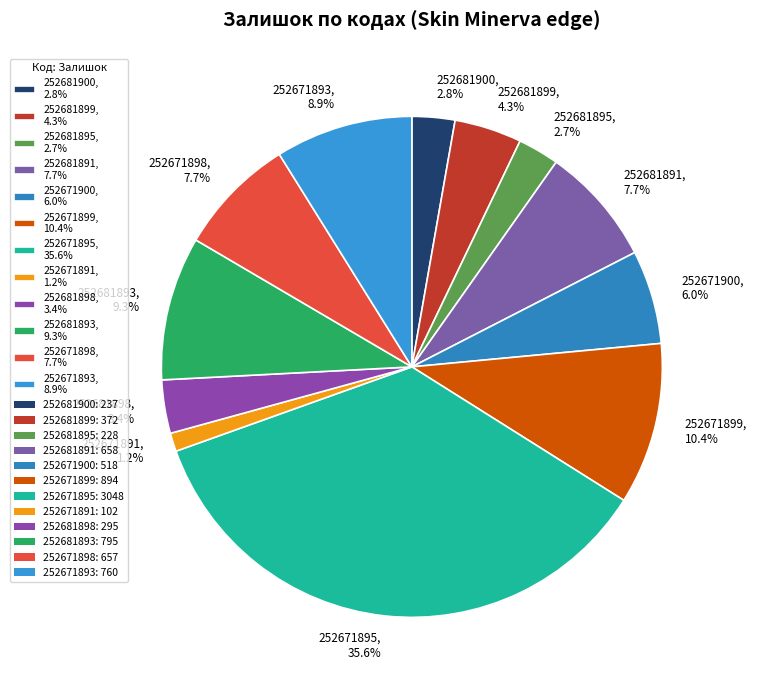

Which category has the biggest portion of the pie?

252671895